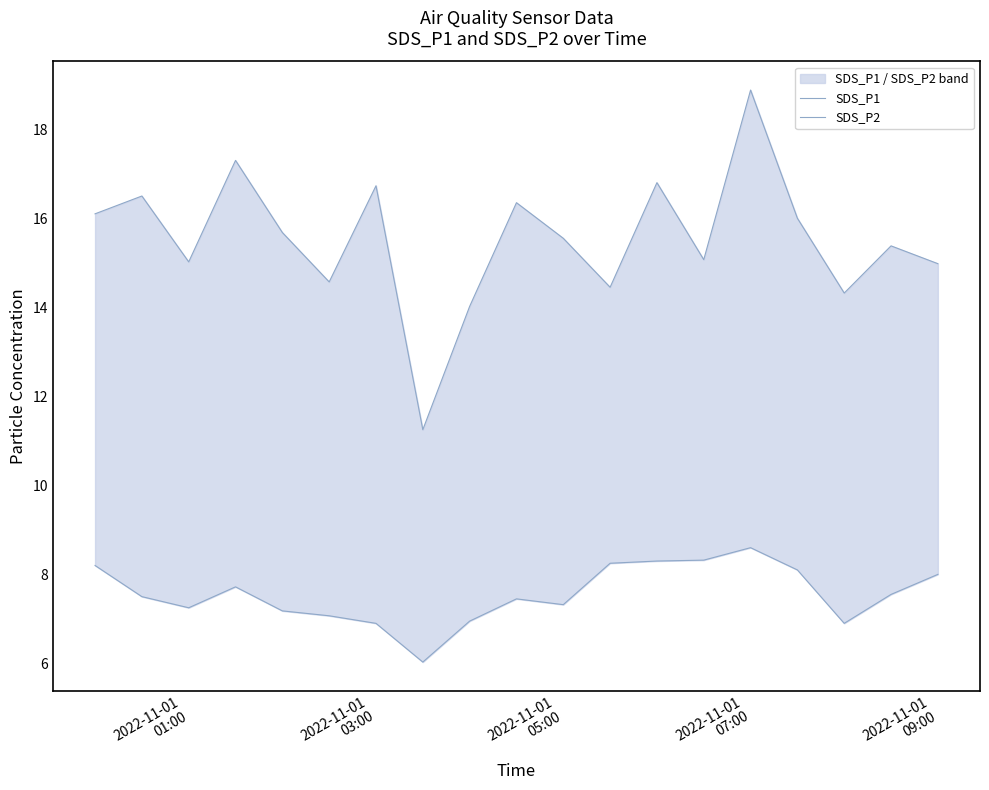

How many interior local valleys does the SDS_P2 series have?

4